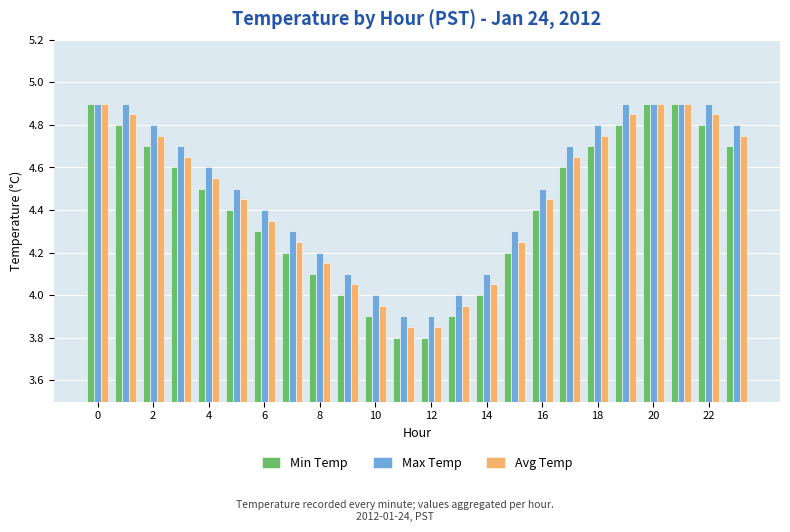

What is the smallest value displayed?

3.8